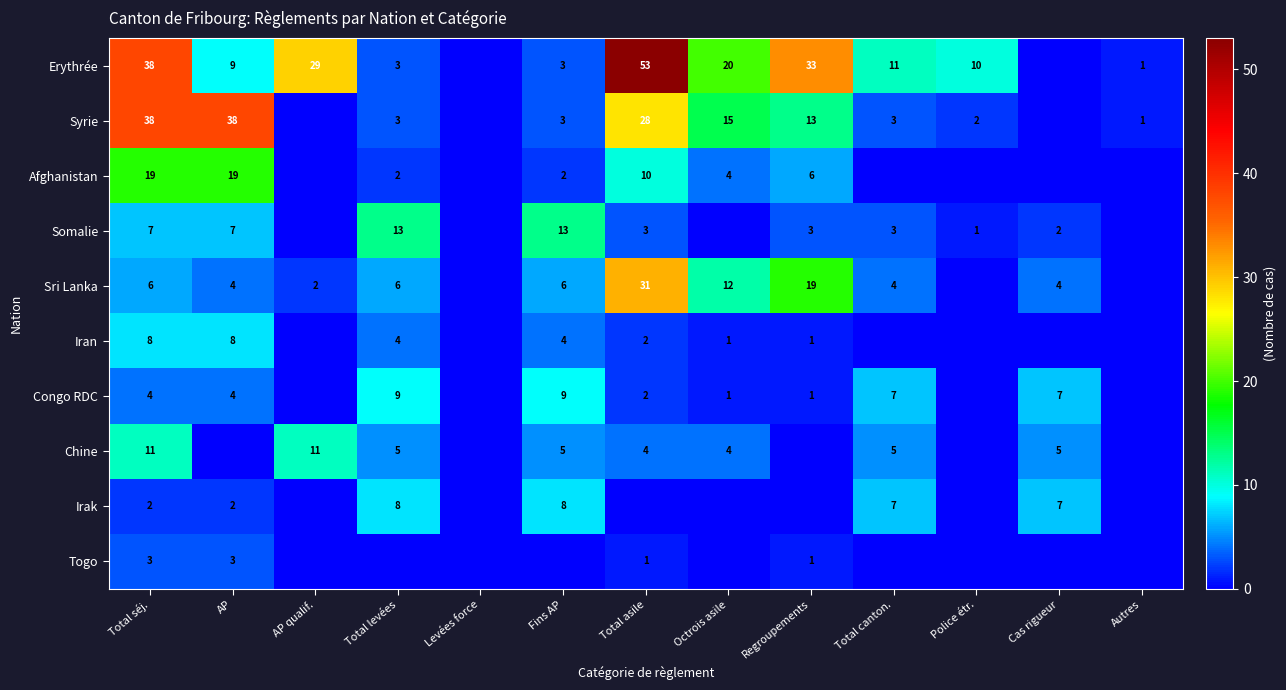

Which has a higher value, Total séj. or Police étr.?

Total séj.